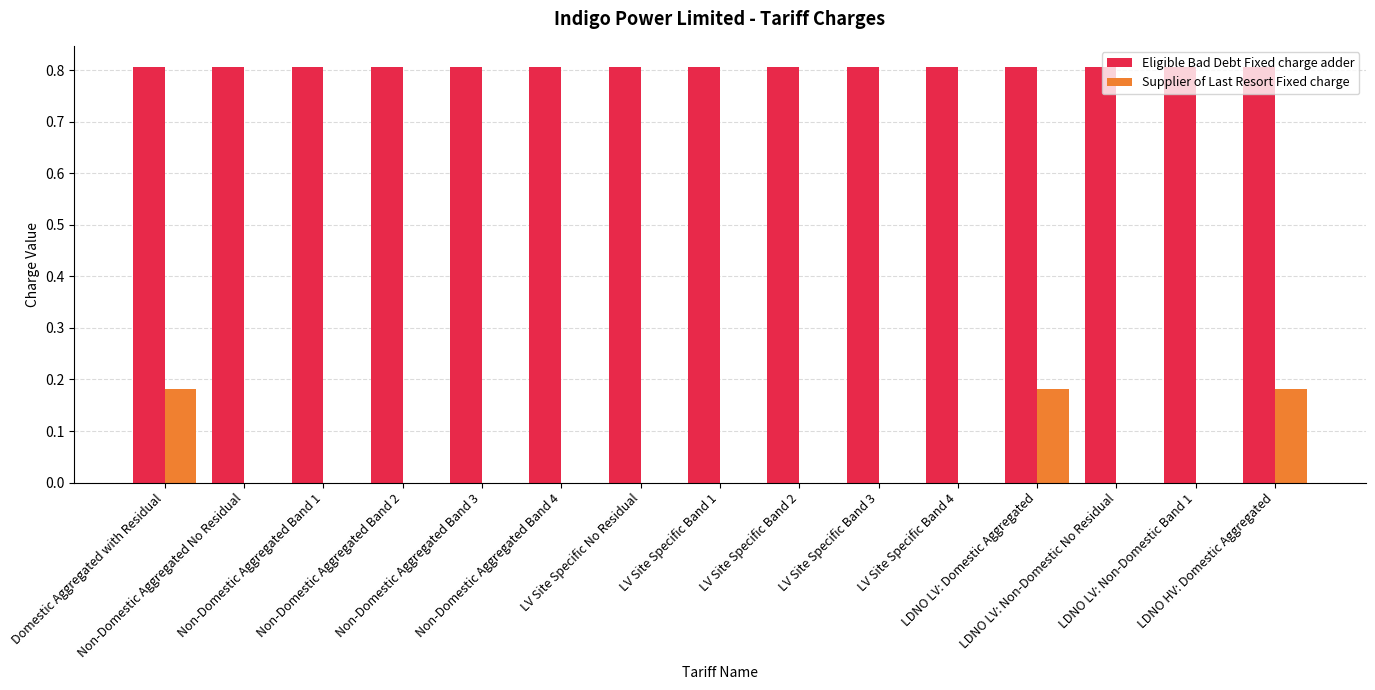

Is it true that Eligible Bad Debt Fixed charge adder equals 0.8 at Non-Domestic Aggregated Band 2?

True